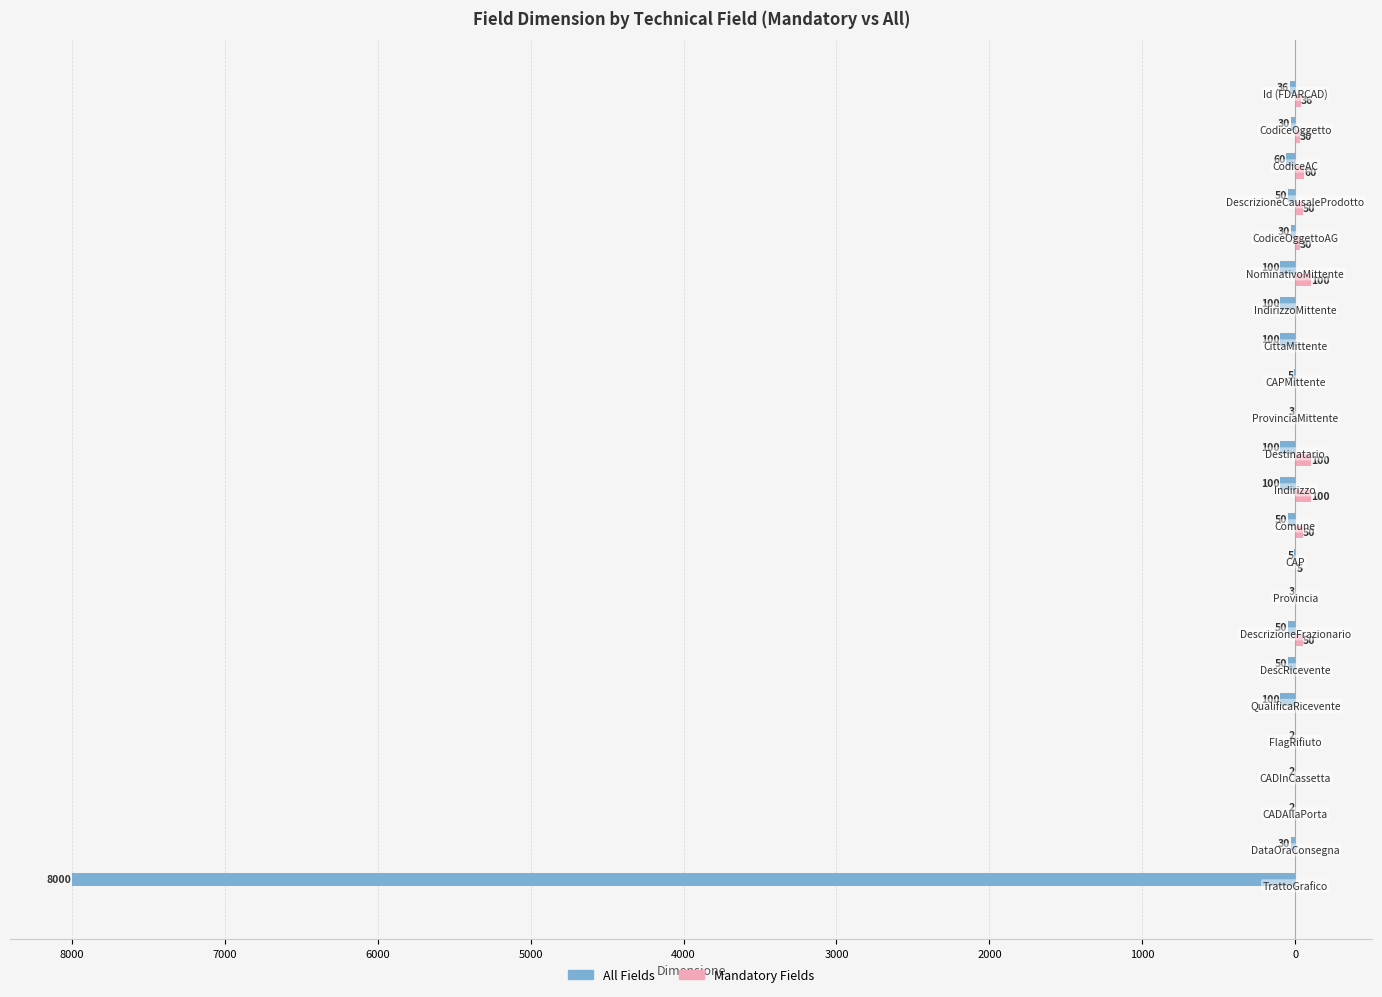

What are all the series names shown in the legend?

All Fields, Mandatory Fields